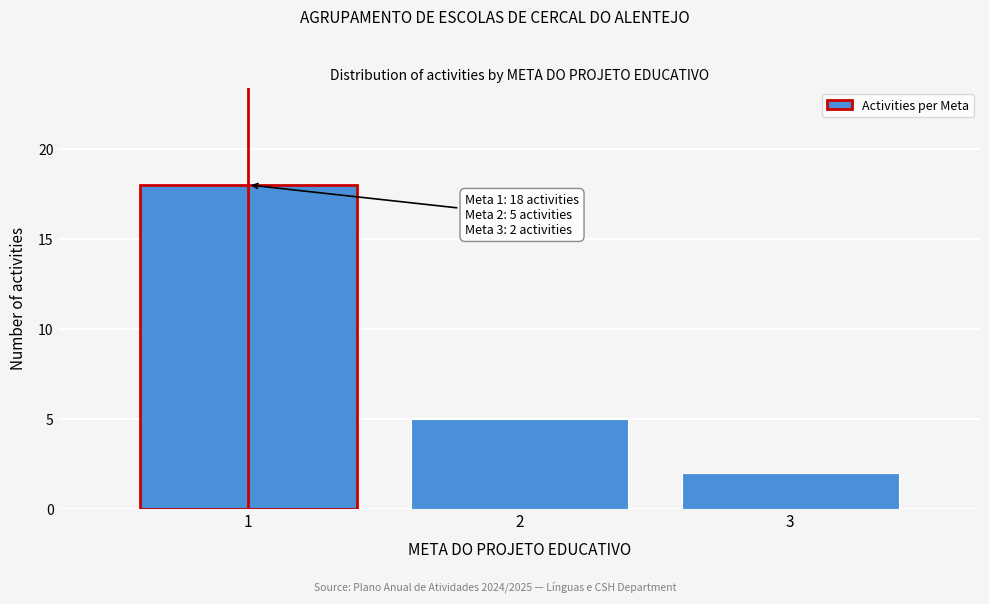

Reading left to right, what are all the values shown in this chart?

18	5	2